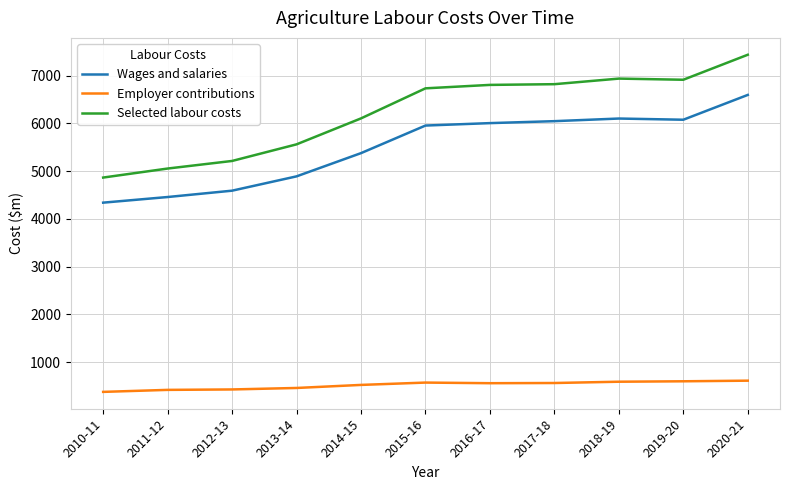

What is the sum of all Employer contributions values?

5668